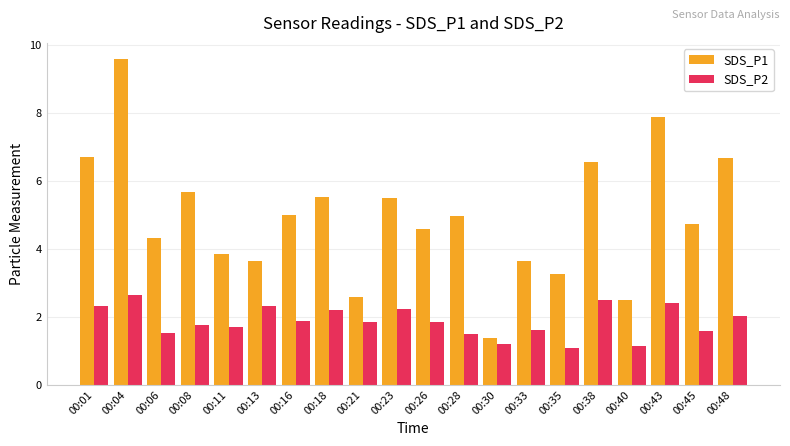

What is the difference between the second highest and second lowest values in the SDS_P1 series?

5.4